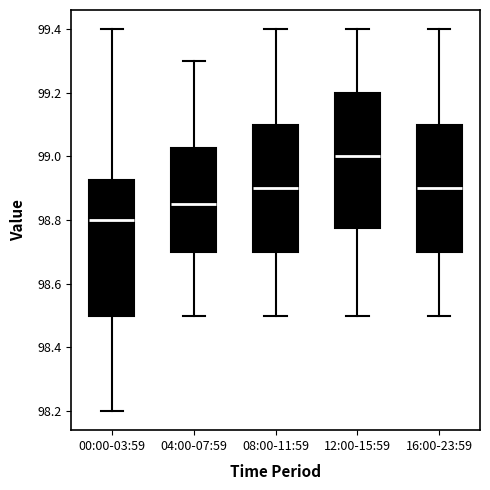

Which box has the highest median line?

12:00-15:59